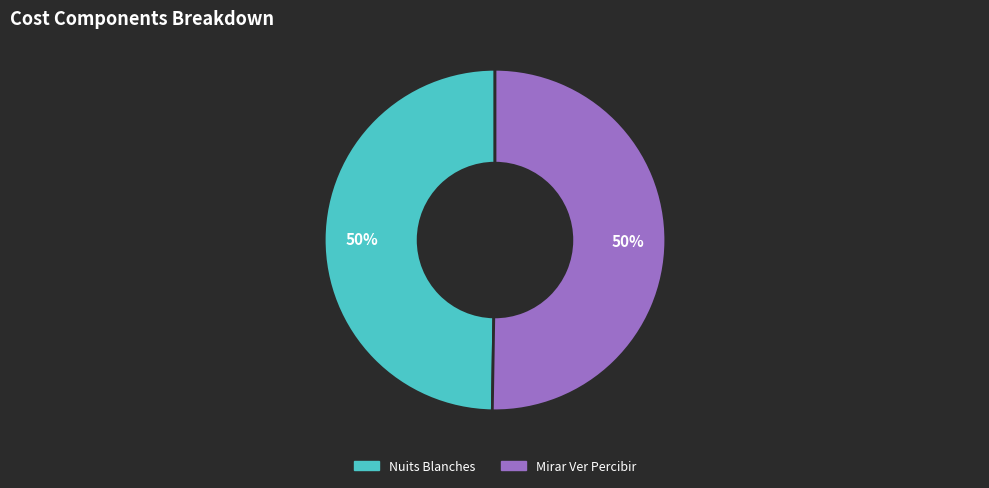

To the nearest percent, what percentage of the pie is Nuits Blanches?

50%